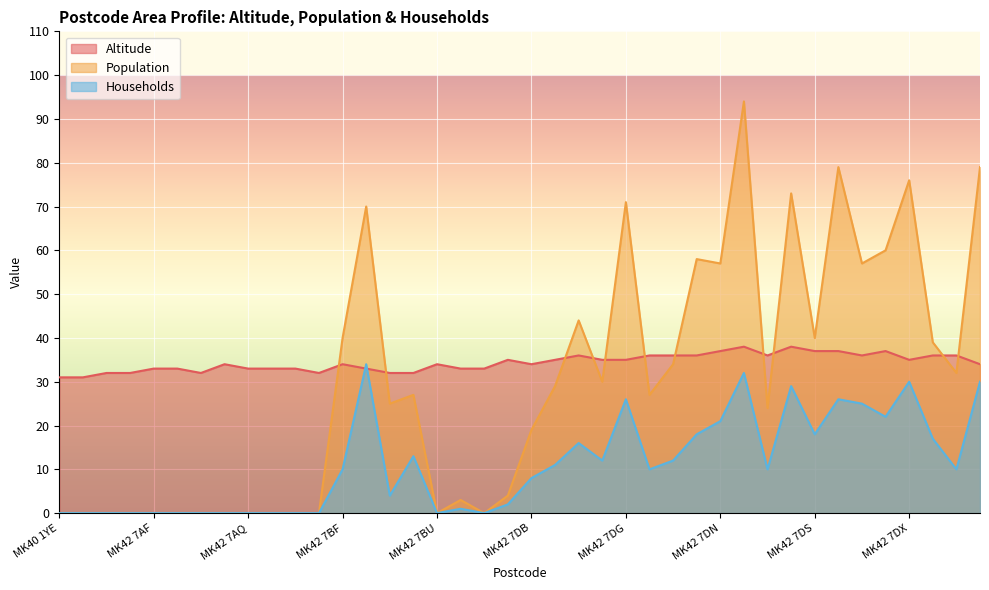

In Population, how many points are lower than both neighbors (excluding endpoints)?

10